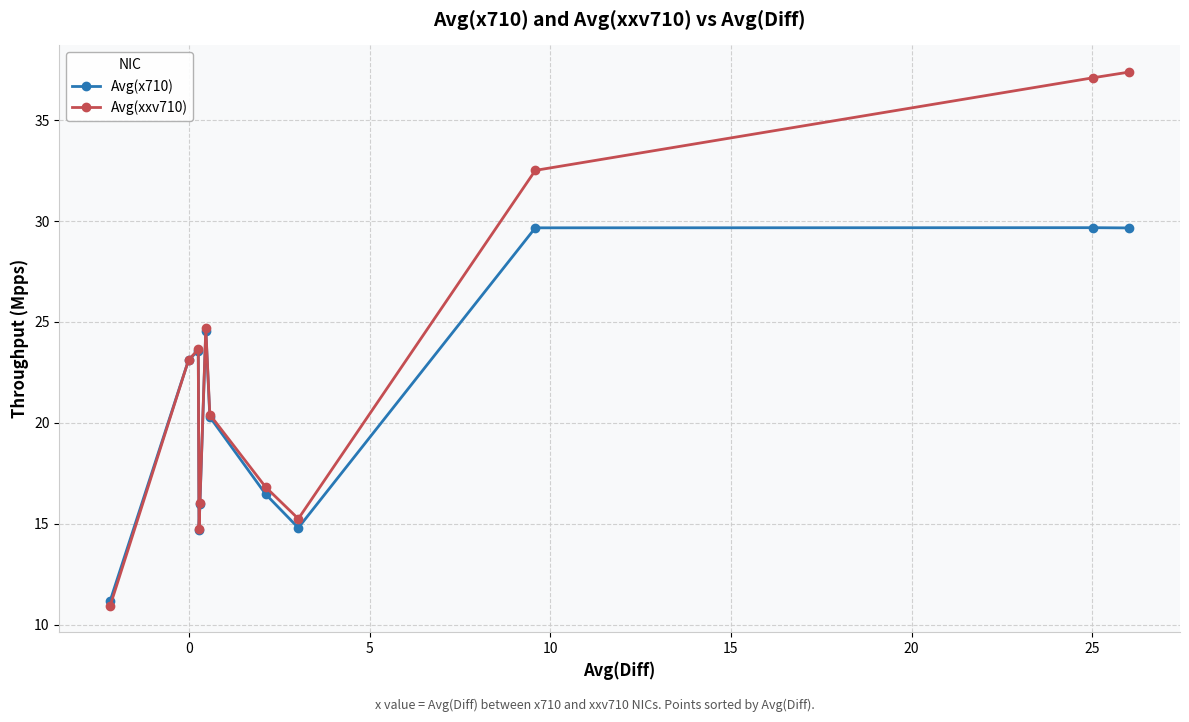

Is this an area chart (filled region under the line)?

No